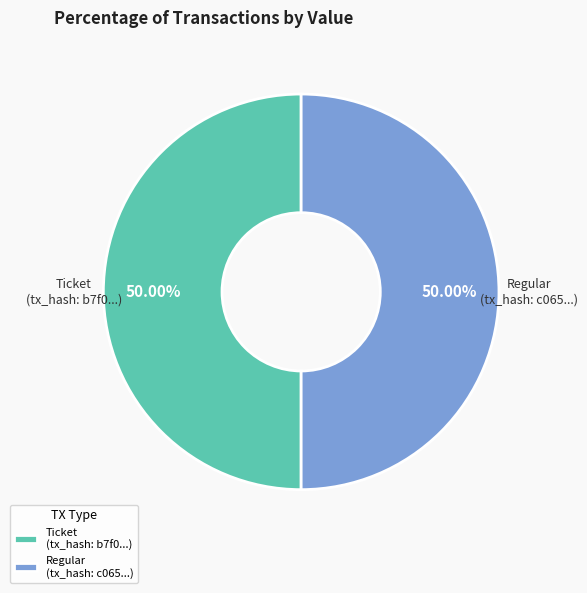

To the nearest percent, what is the difference between the largest and smallest slice percentages?

0%